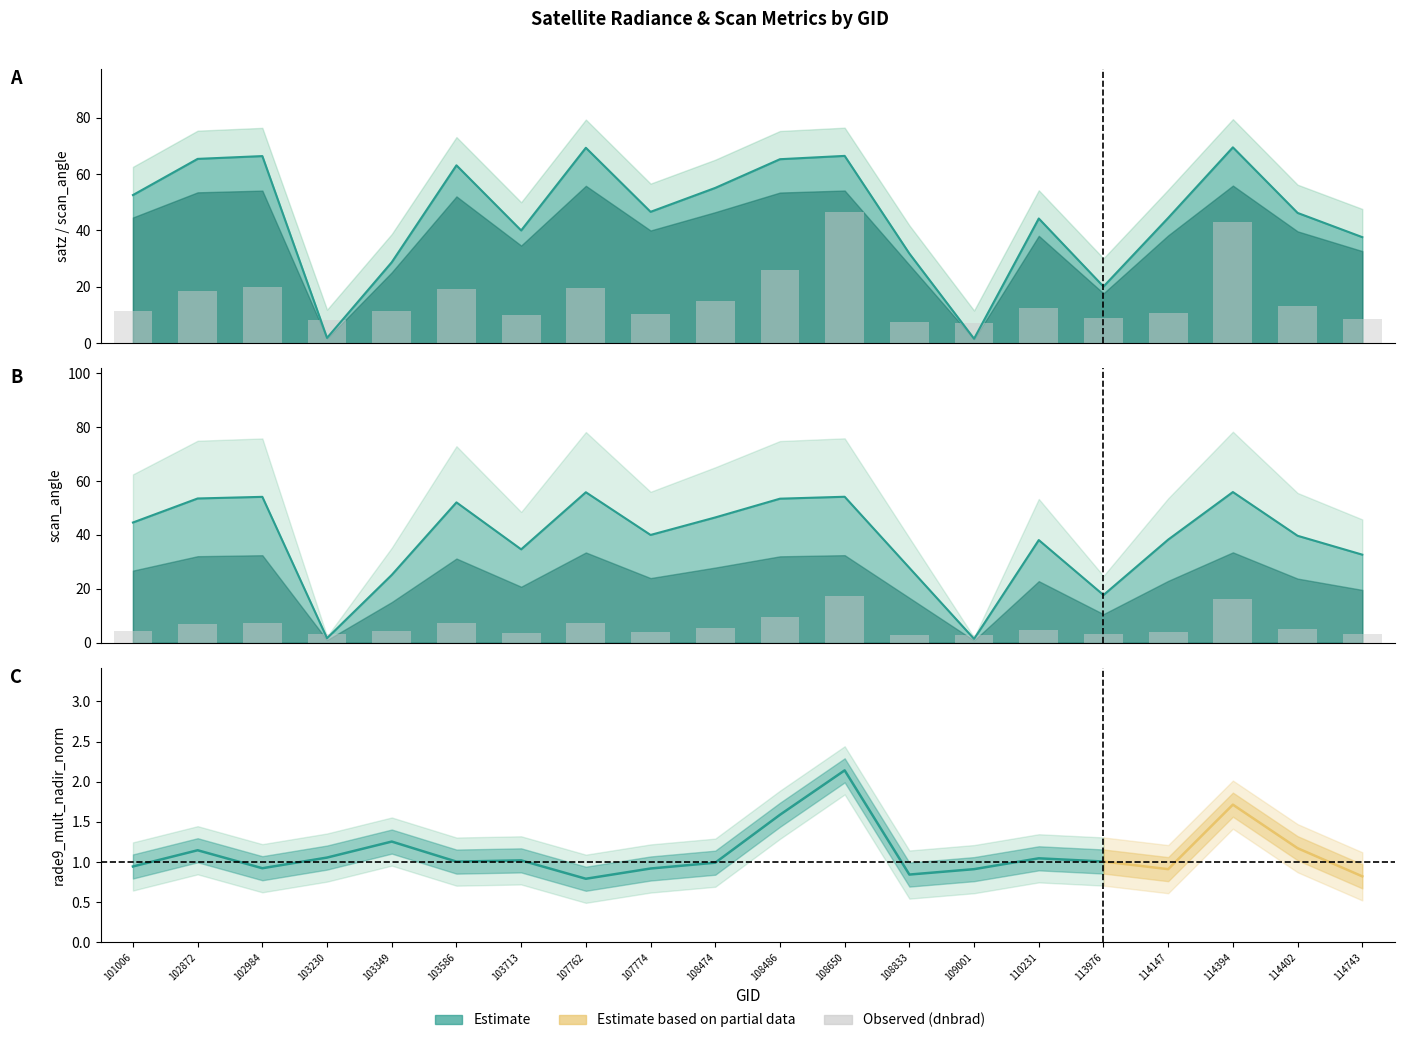

List the series in order of their overall mean, highest first.

satz, scan_angle, dnbrad